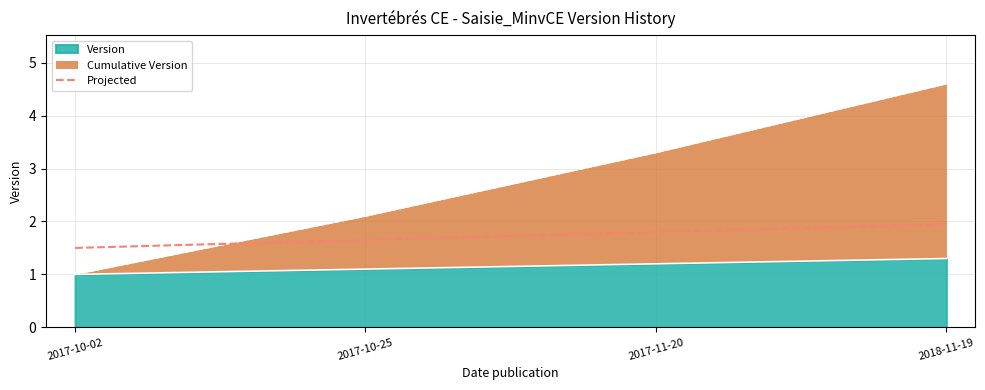

What is the label of the 1st point from the left?

2017-10-02